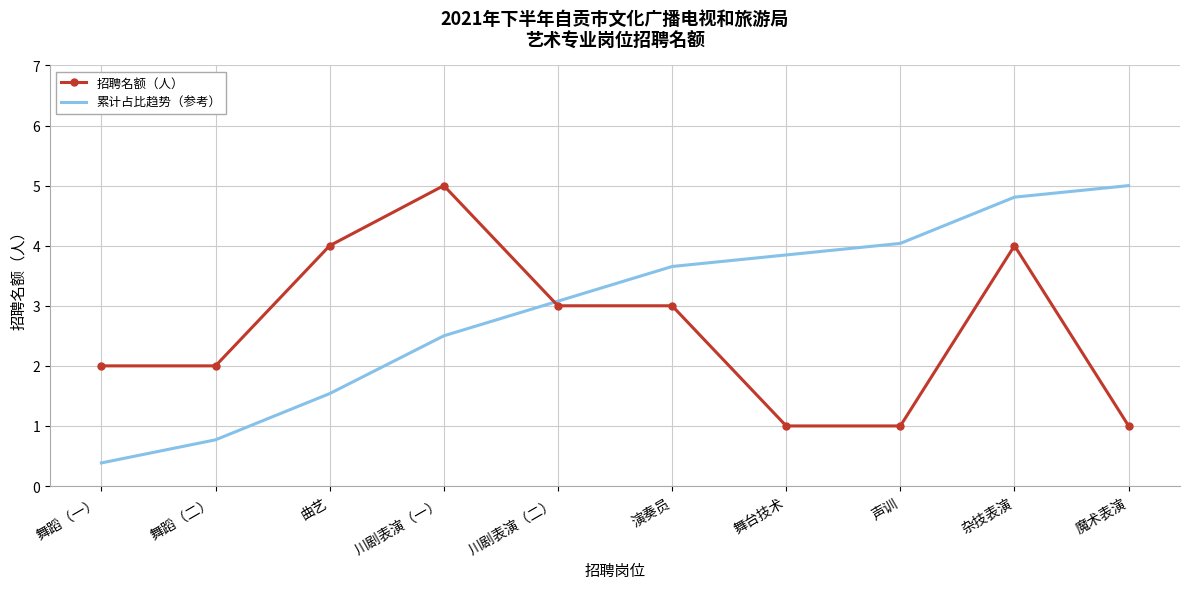

What is the sum of all 招聘名额（人） values?

26.0